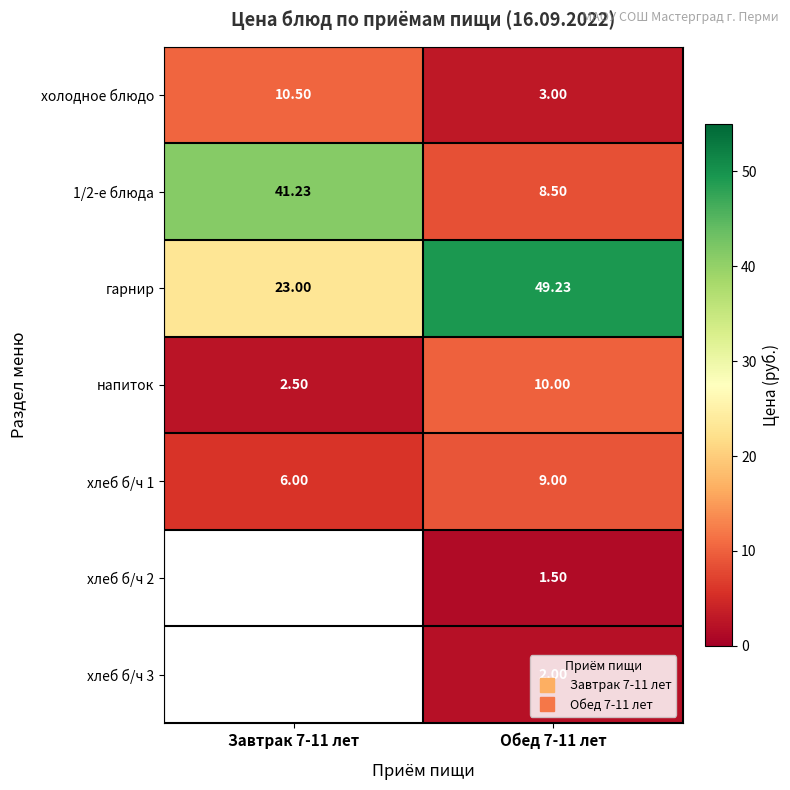

Is it true that хлеб б/ч 2 equals 0.6 at Обед 7-11 лет?

False